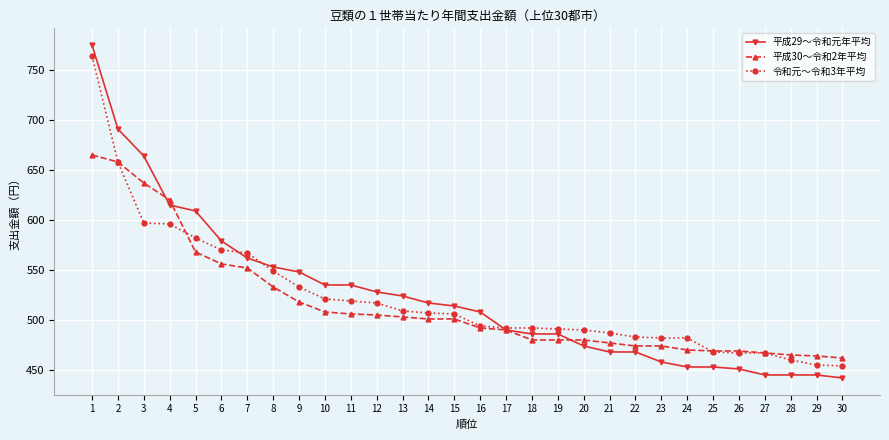

What is the highest value of the 平成29～令和元年平均 series?

775